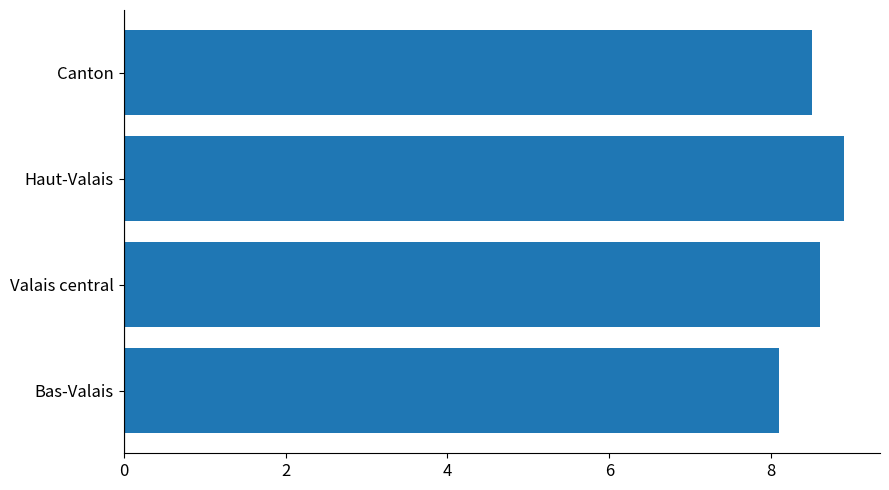

What is the greatest value displayed?

8.9